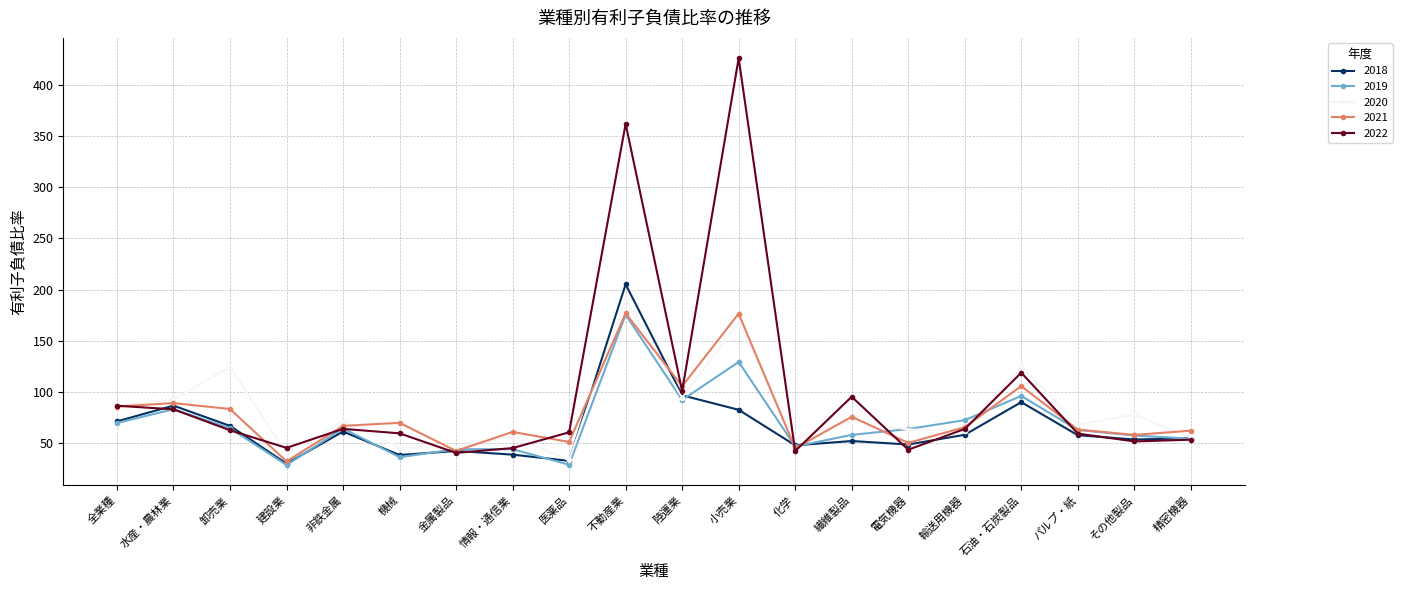

How many values in the 2020 series are below 71?

10